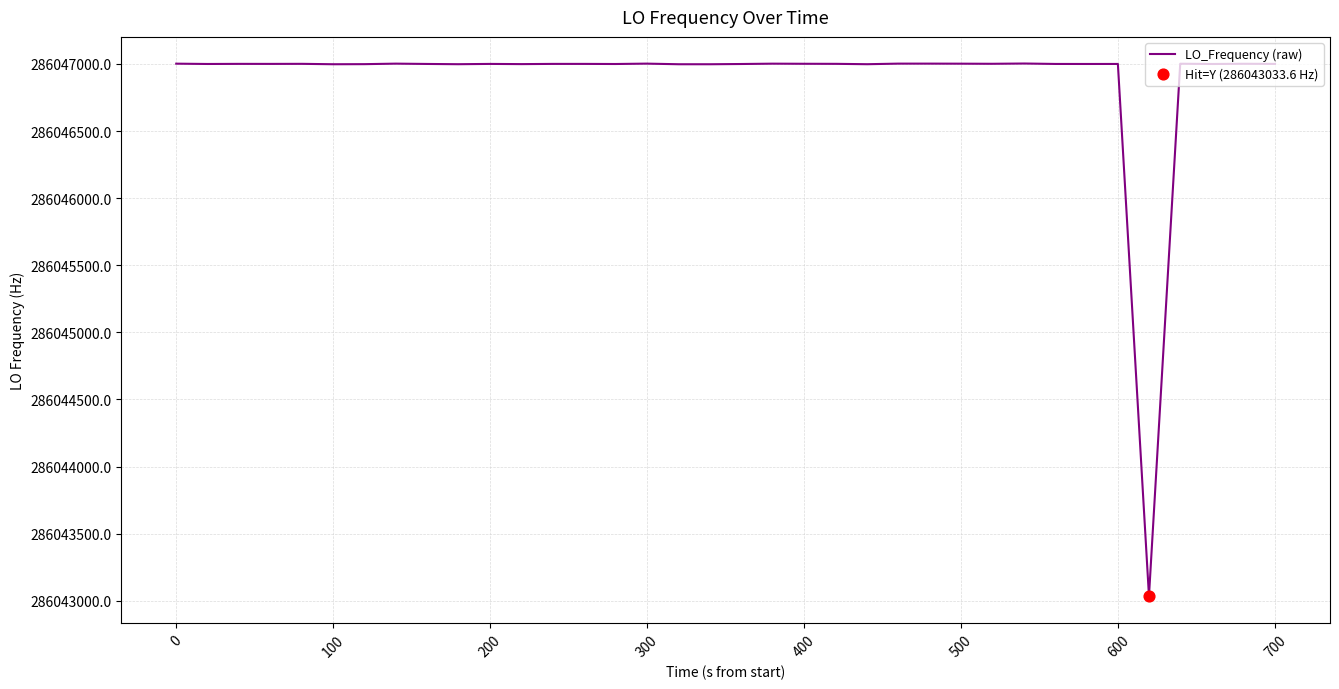

What is the difference between the maximum and minimum values?

3969.9